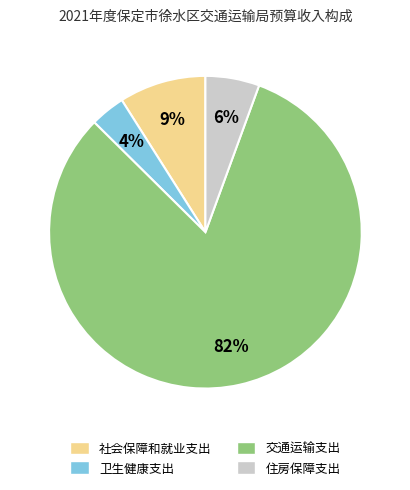

To the nearest percent, what percentage of the pie is 住房保障支出?

6%